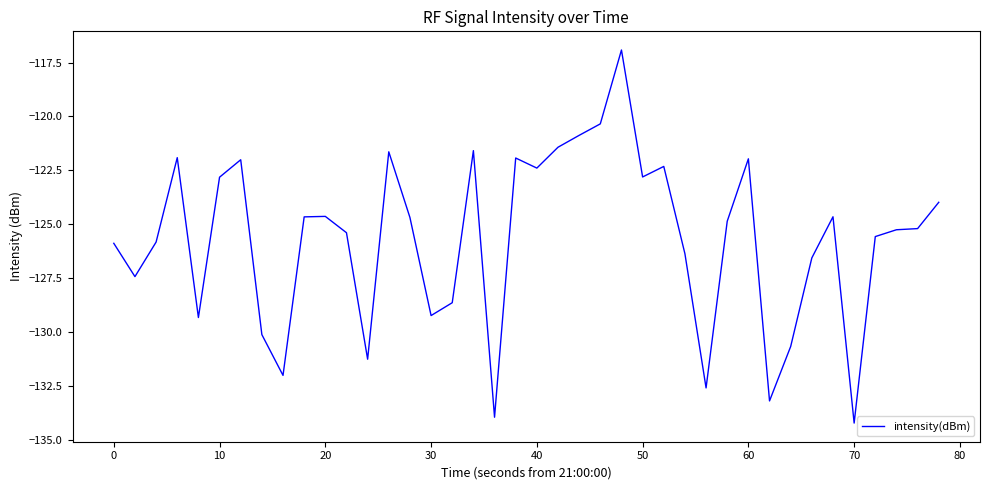

What is the difference between the maximum and minimum values?

17.3